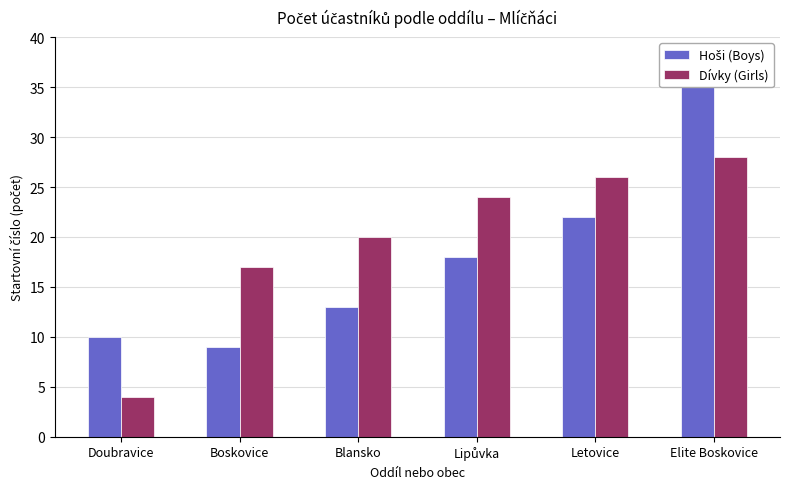

Which series has the largest total across all categories?

Dívky (Girls)